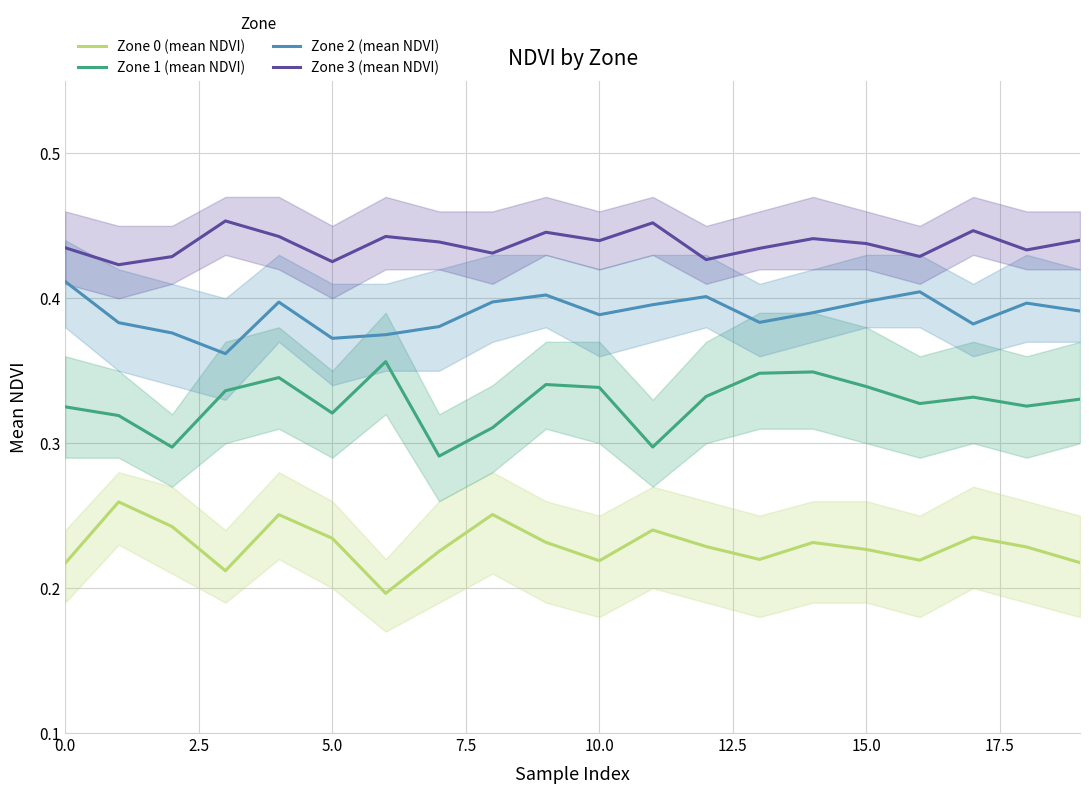

List the series in order of their overall mean, highest first.

Zone 3 (mean NDVI), Zone 2 (mean NDVI), Zone 1 (mean NDVI), Zone 0 (mean NDVI)